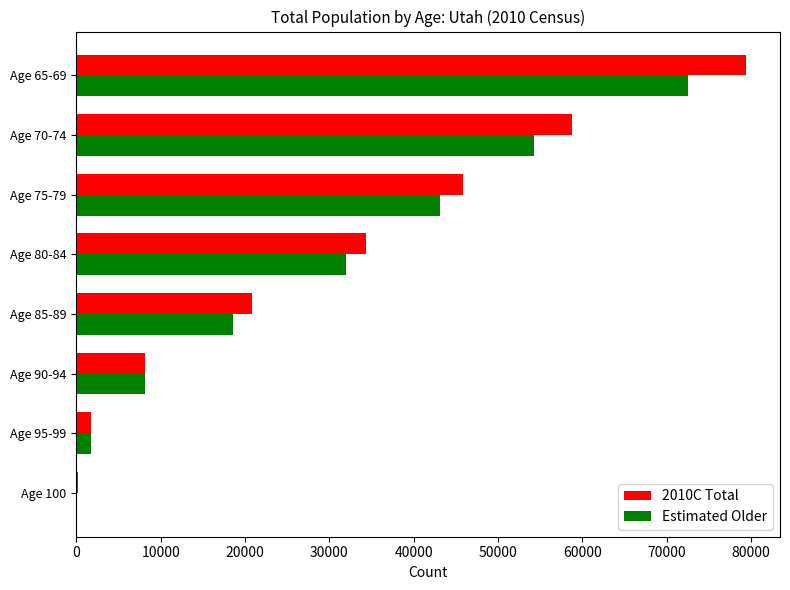

What is the maximum value shown in the chart?

79480